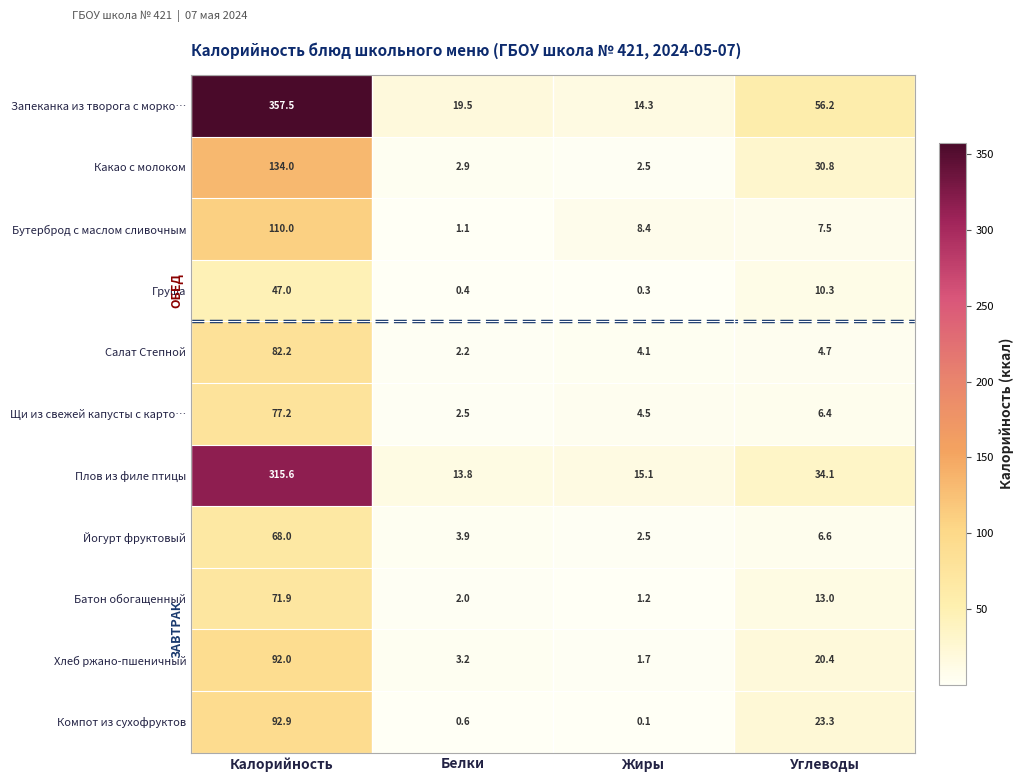

Is it true that Запеканка из творога с морко… equals 14.3 at Жиры?

True